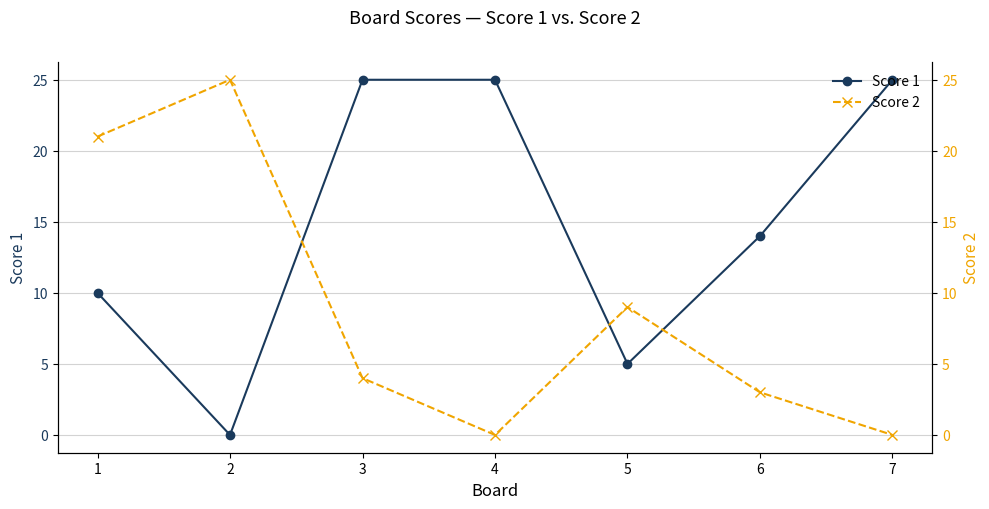

Where is the first local maximum for Score 2?

2